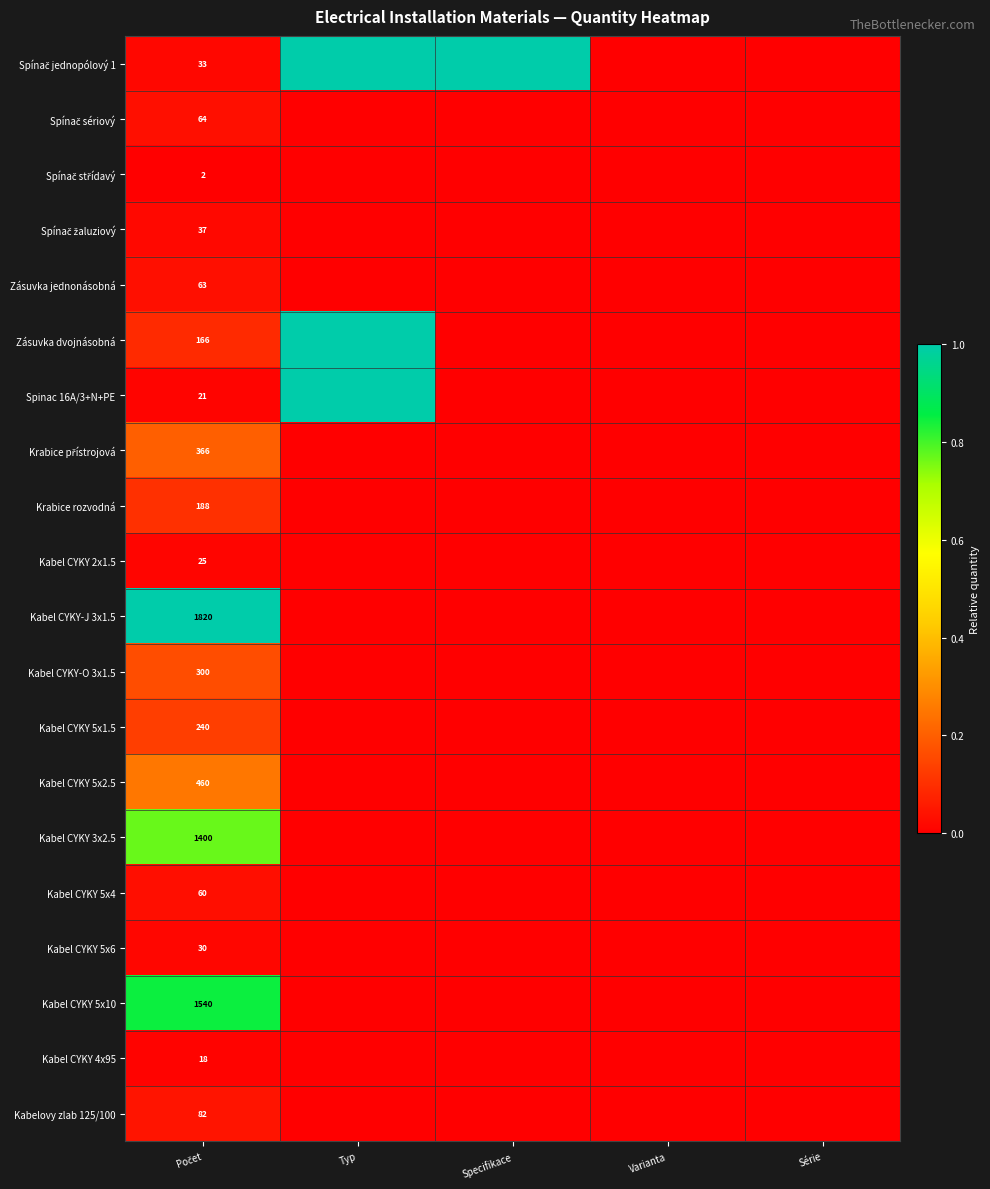

True or false: Spínač sériový has a value of 0.0 at Varianta.

True